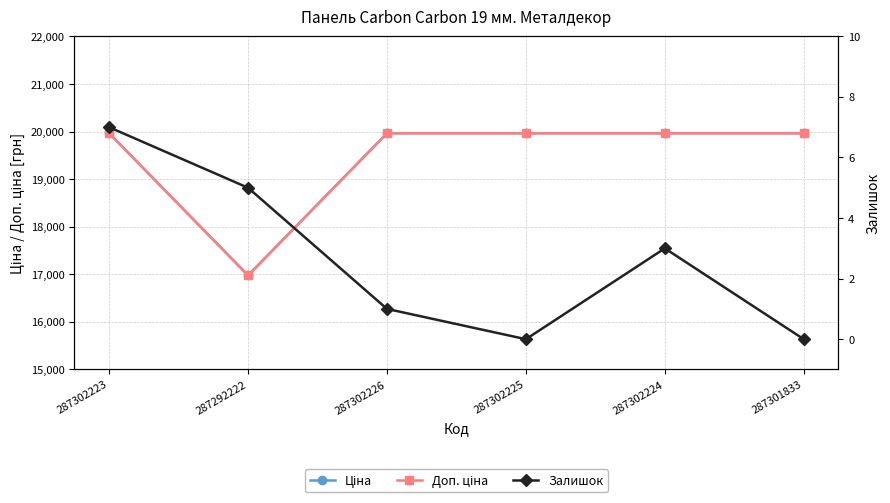

What value does the Ціна series have at 287302226?

19964.2